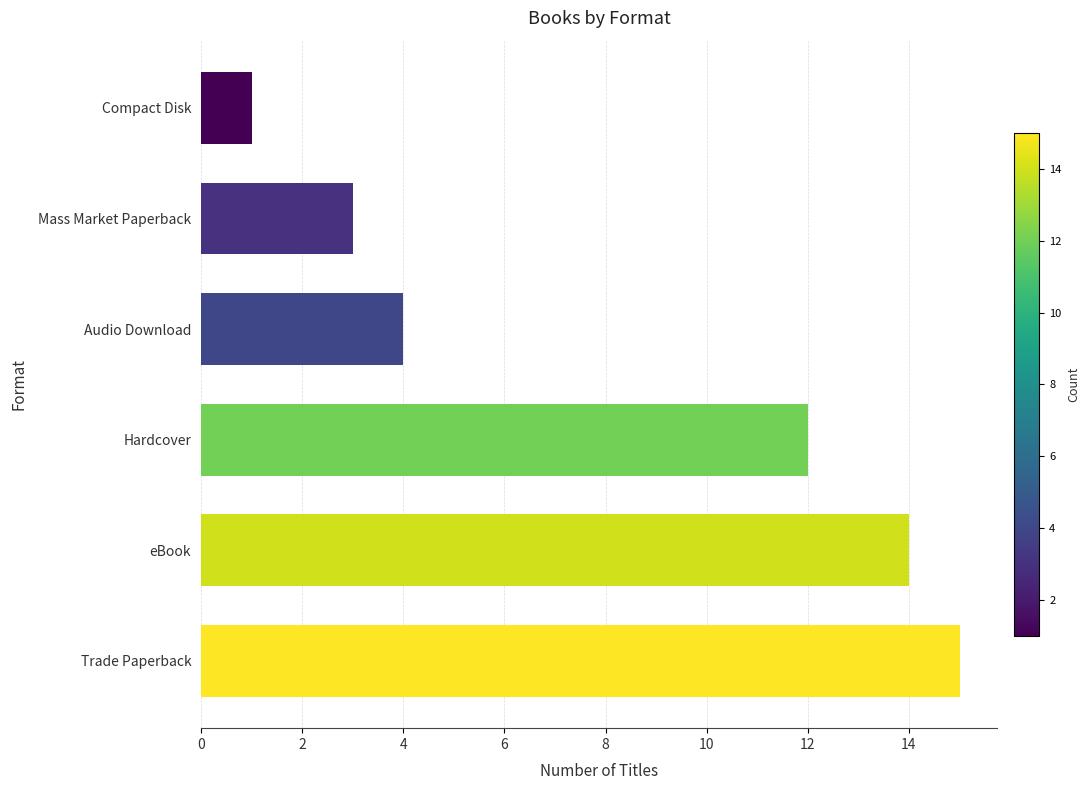

Are the bars grouped side by side (vs. stacked)?

No